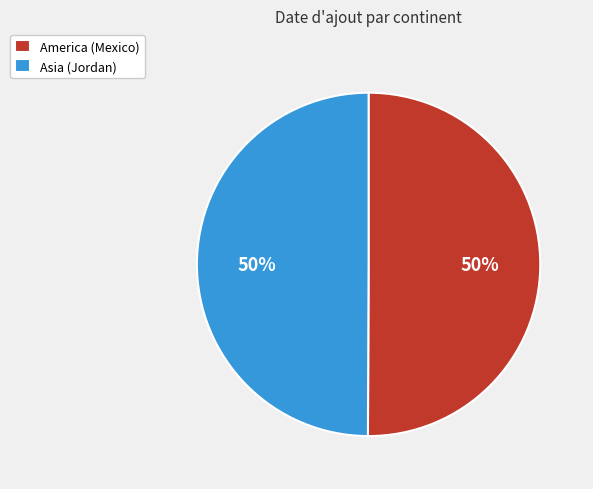

To the nearest percent, what percentage of the pie is Asia (Jordan)?

50%